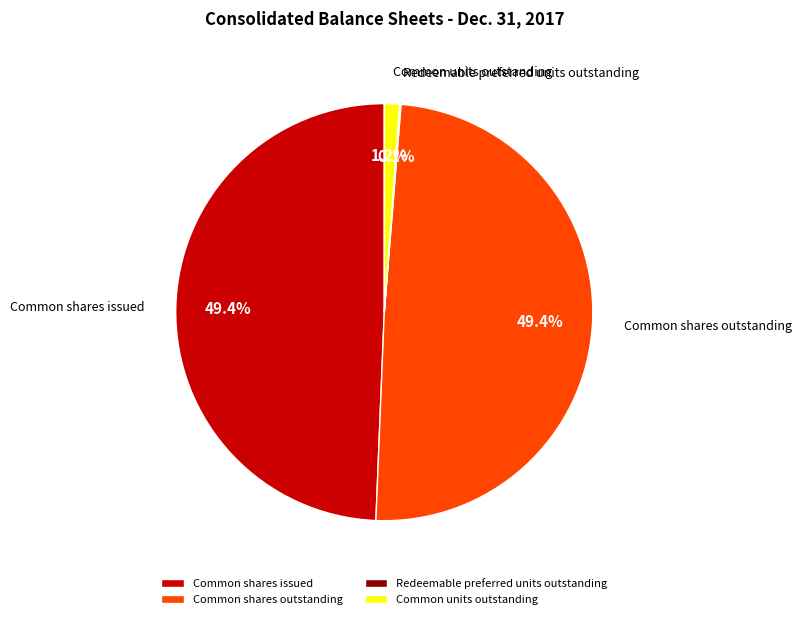

Approximately how many times larger is the value at Common shares outstanding compared to Common shares issued?

1.0